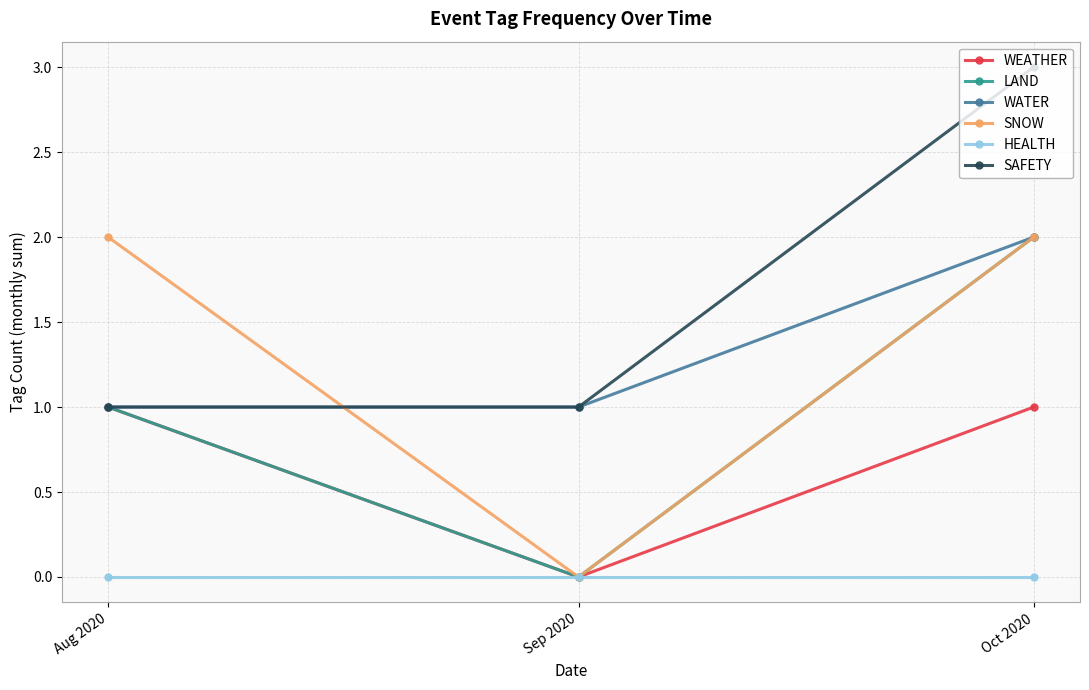

What is the sum of the WATER values at Oct 2020 and Aug 2020?

3